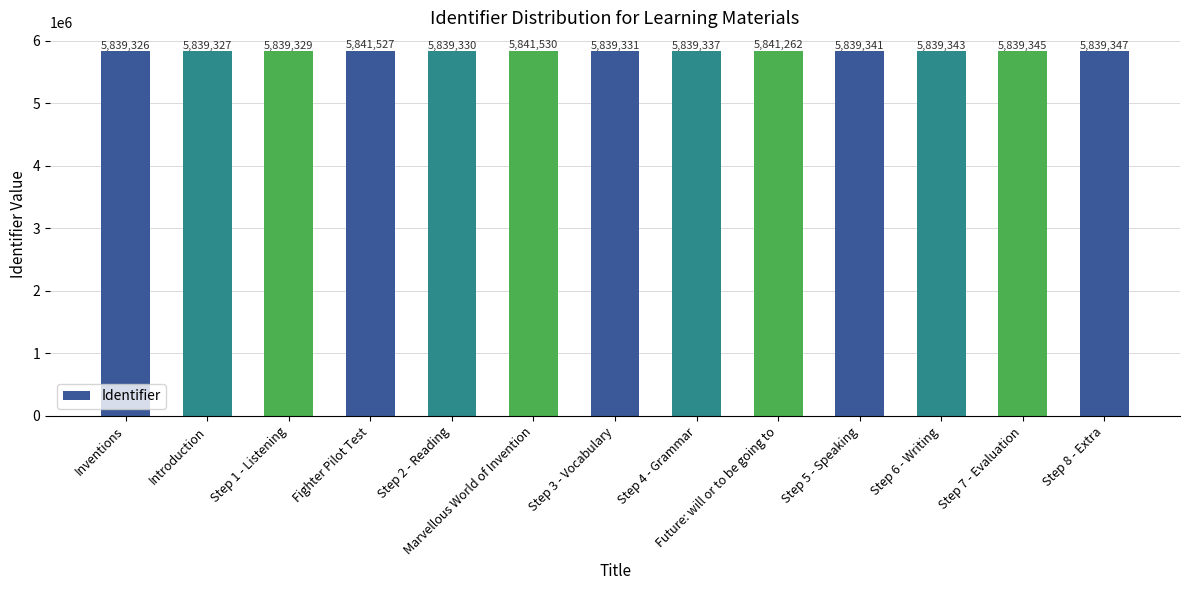

List the labels in order of value, largest first.

Marvellous World of Invention, Fighter Pilot Test, Future: will or to be going to, Step 8 - Extra, Step 7 - Evaluation, Step 6 - Writing, Step 5 - Speaking, Step 4 - Grammar, Step 3 - Vocabulary, Step 2 - Reading, Step 1 - Listening, Introduction, Inventions